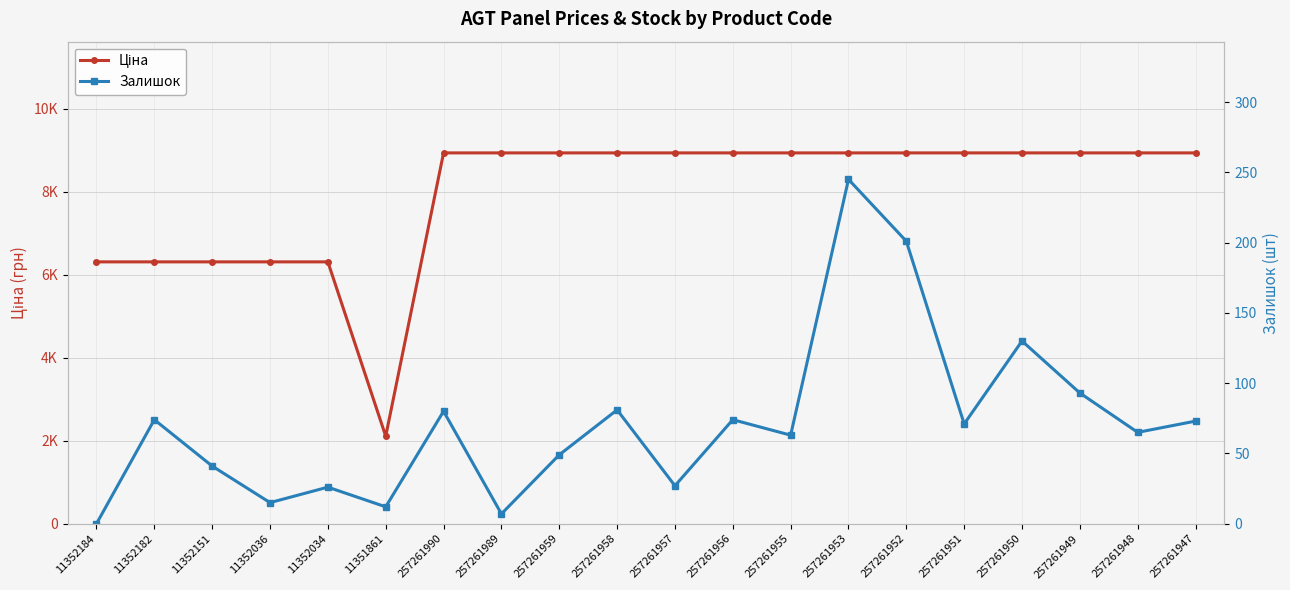

What is the total value across all series at 257261989?

8941.1